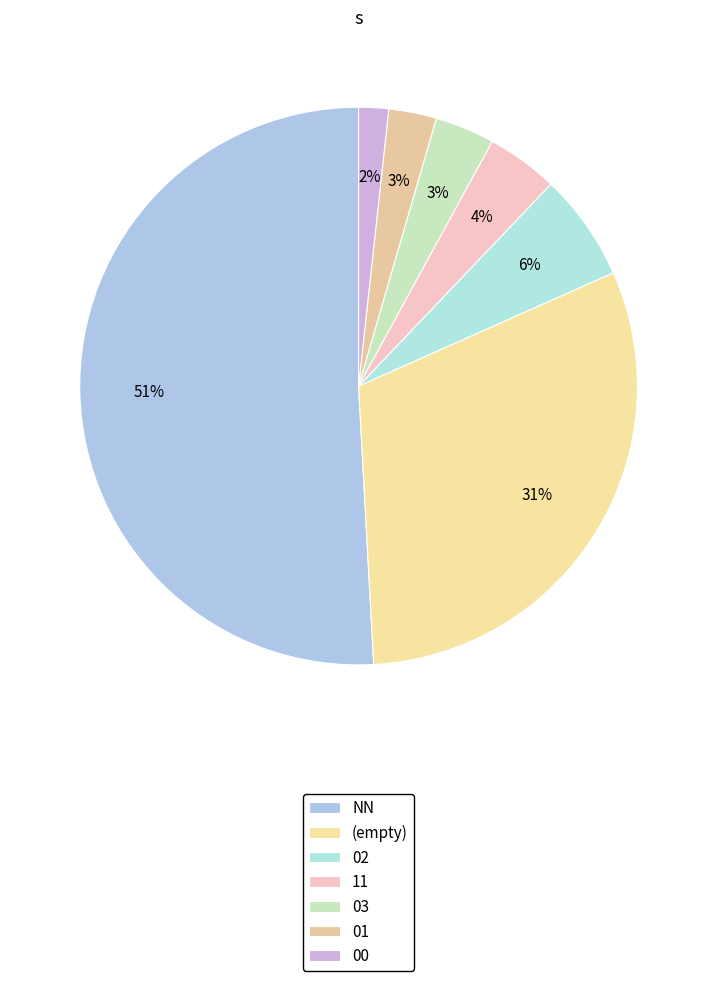

Count the number of slices in the pie.

7